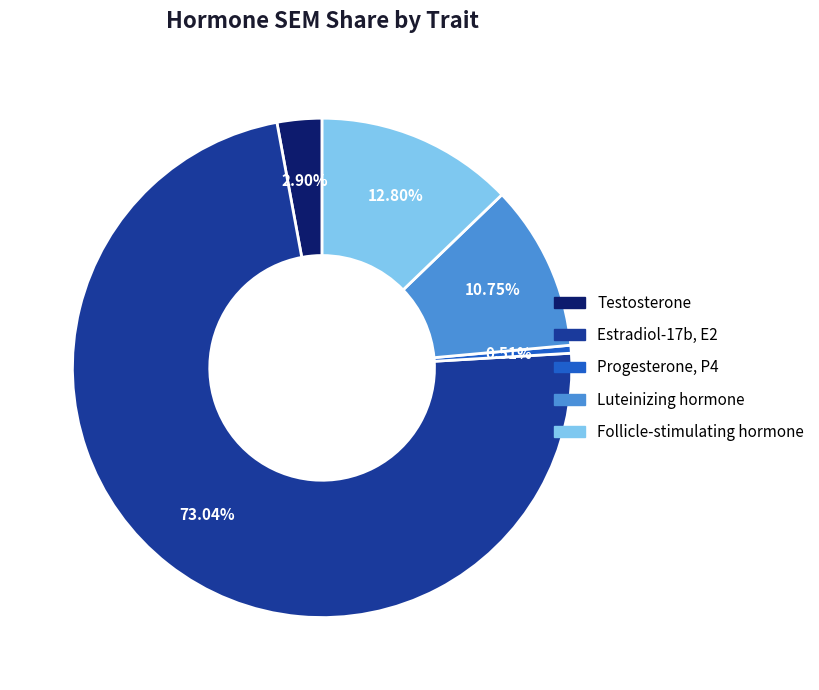

Does Progesterone, P4 represent more than half of the total?

No